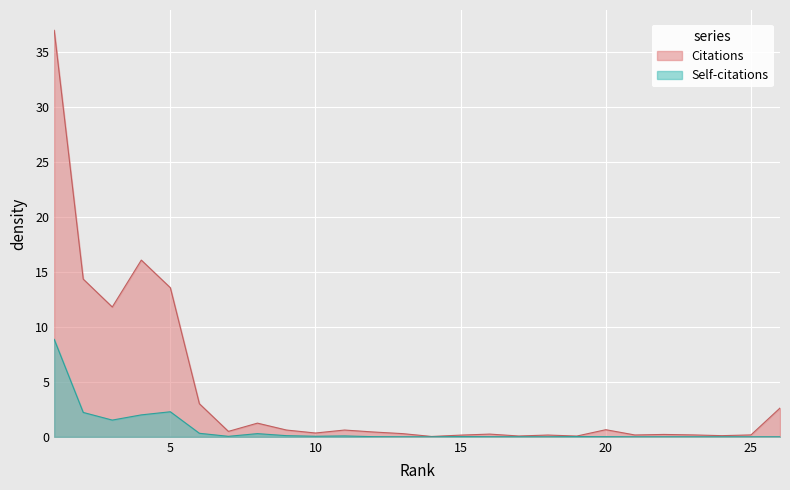

Between 5 and 22, which series saw the biggest shift?

Citations